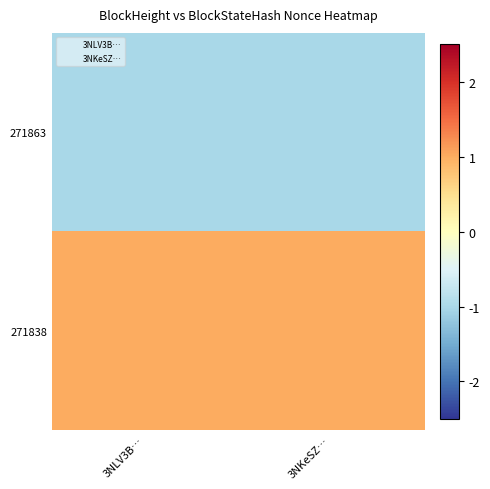

How many distinct data groups are displayed?

2